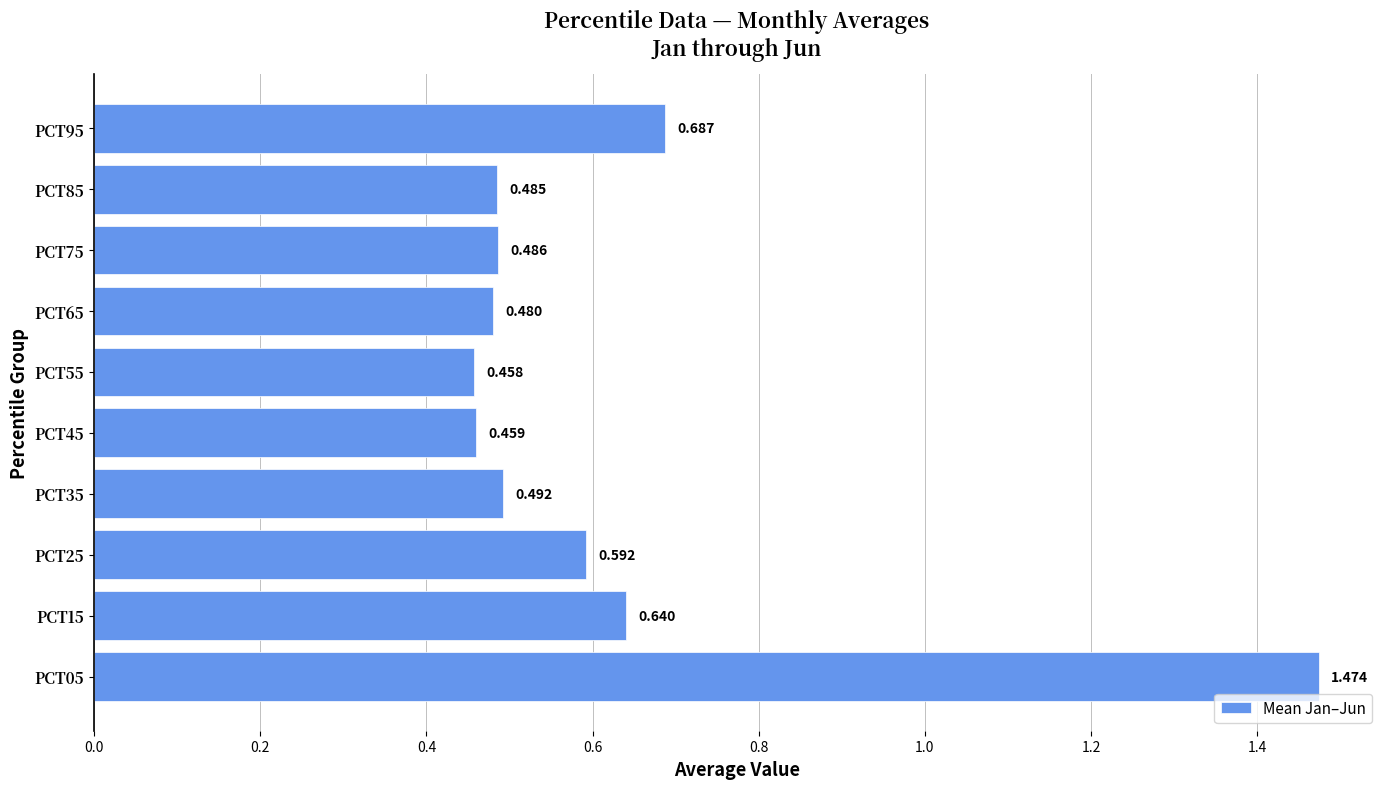

How many bars are there in total?

10